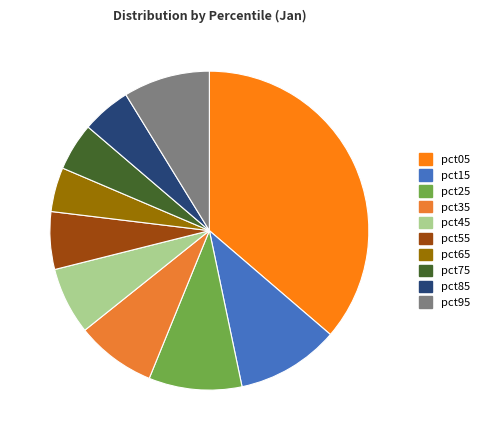

To the nearest percent, what portion does pct85 represent?

5%